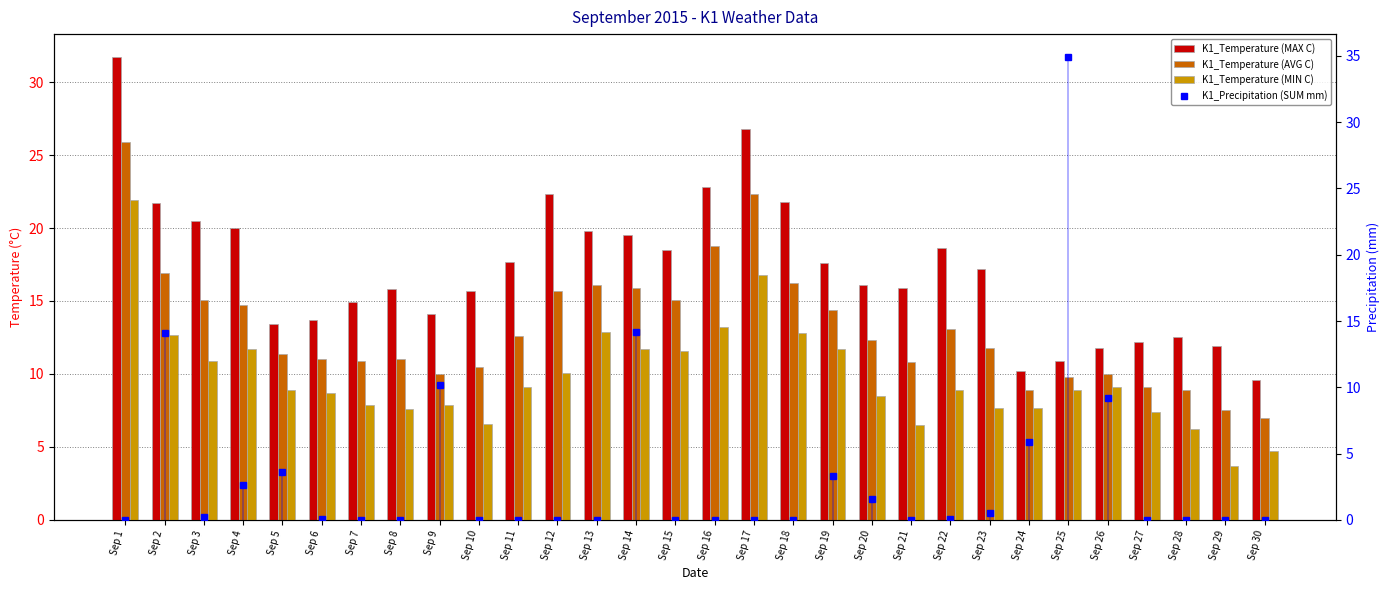

Which series has the widest spread of values?

K1_Precipitation (SUM mm)